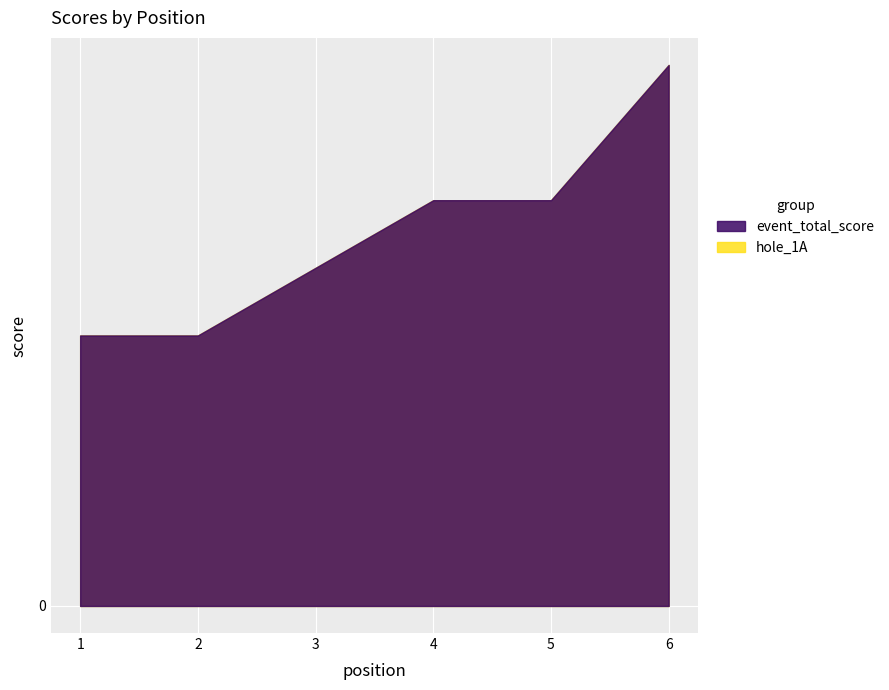

True or false: round_total_score and event_total_score intersect in this chart.

False